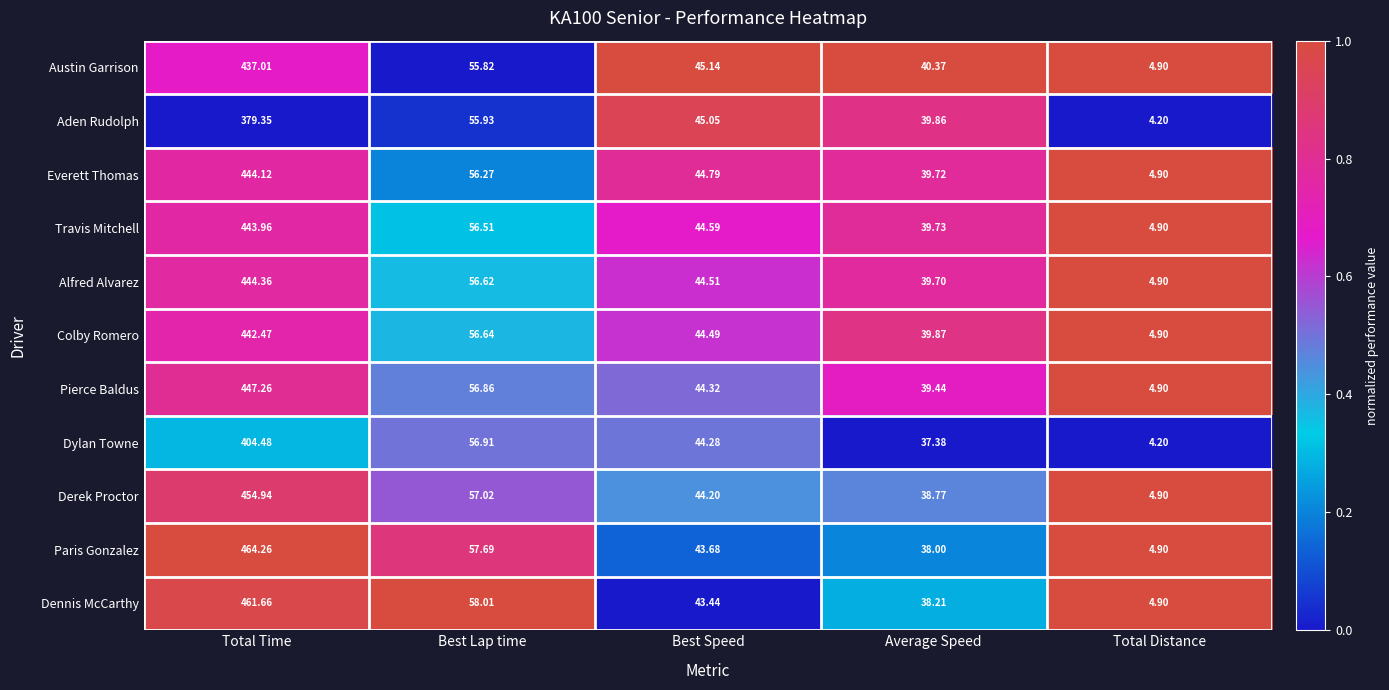

What is the spread (max minus min) of values at Best Speed?

1.7